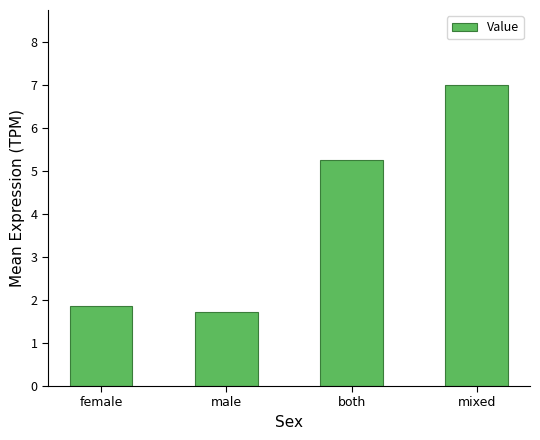

What is the sum of the values at both and male?

7.0